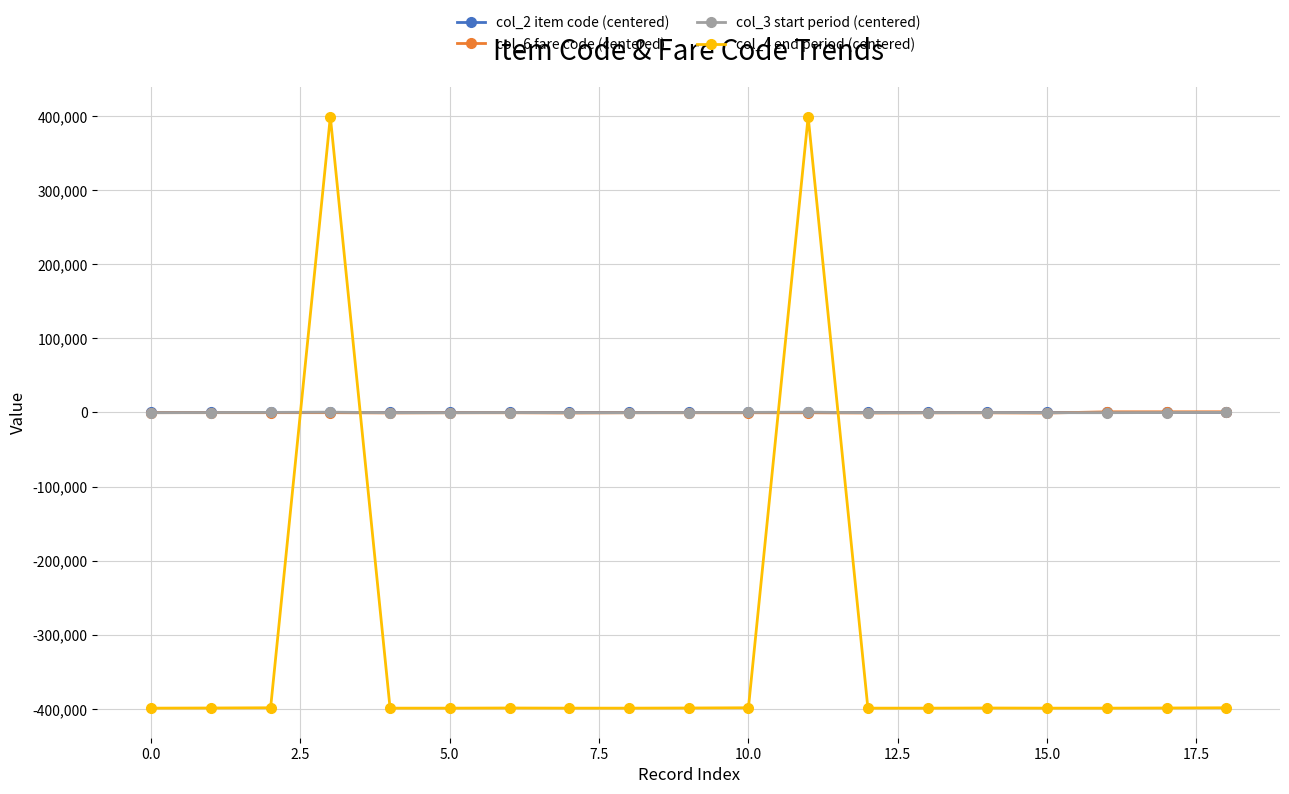

Which series has the largest range (max minus min)?

col_4 end period (centered)